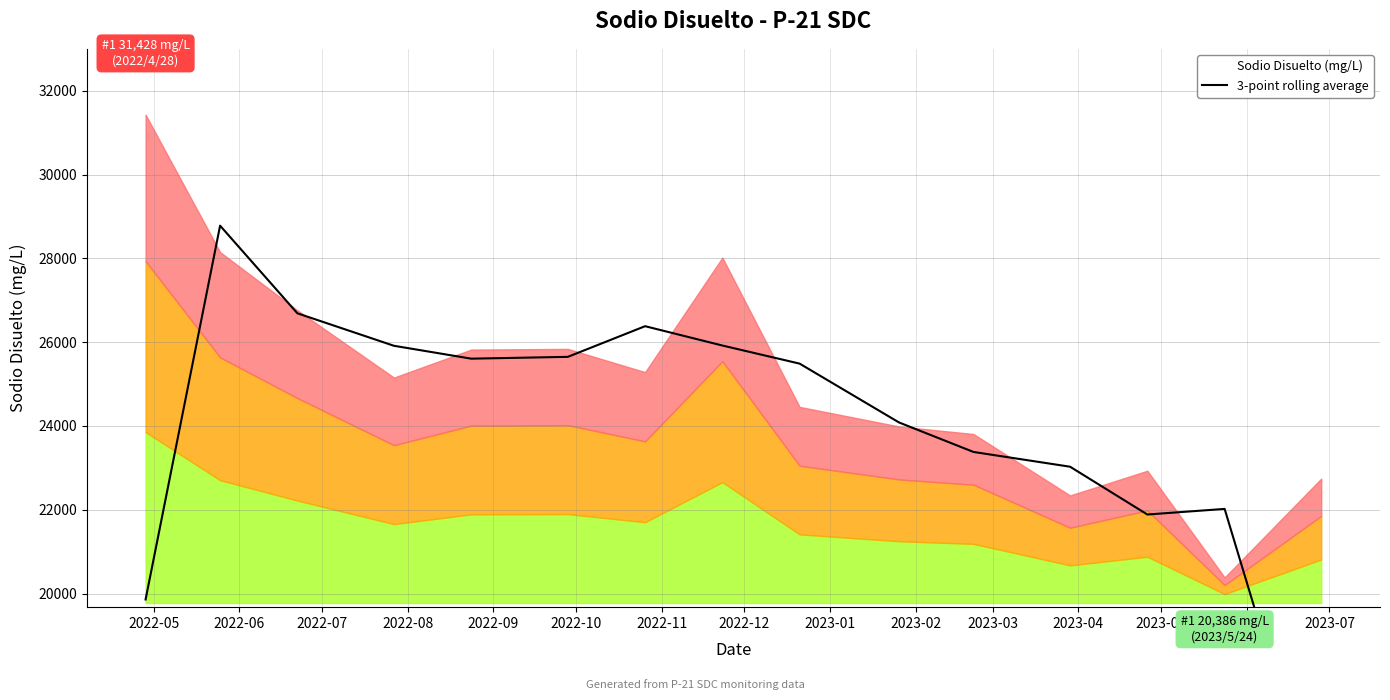

The chart shows a value of 22020.4 at 2023-06. True or false?

True